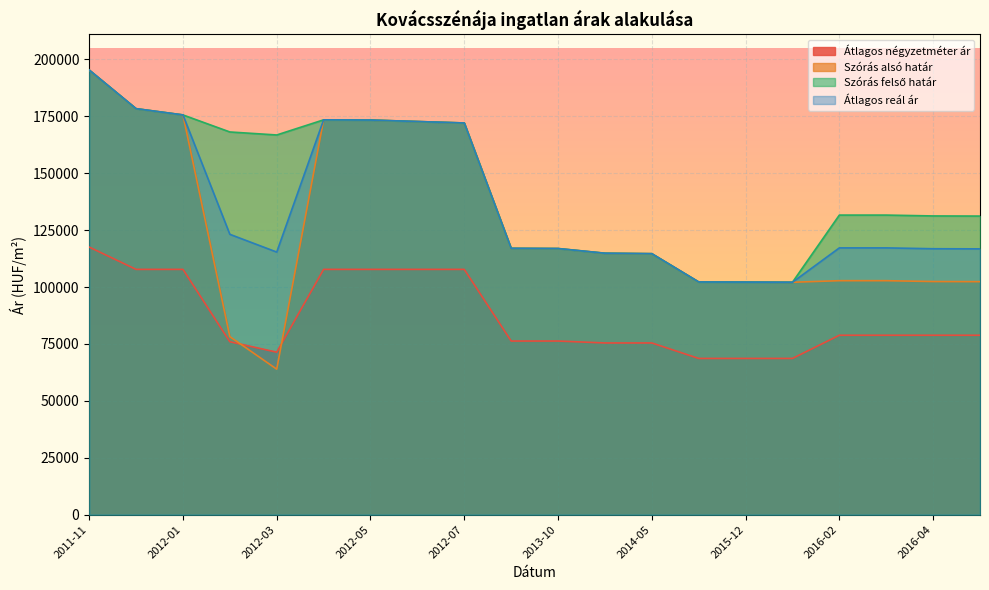

Reading right to left, list all the values displayed in this chart.

Átlagos négyzetméter ár: 78812	78812	78812	78812	68625	68625	68625	75423	75423	76271	76271	107745	107745	107745	107745	71372	75955	107745	107745	117549
Szórás alsó határ: 102348	102405	102780	102780	102090	102166	102216	114638	114840	116900	116989	172055	172696	173341	173434	63910	78194	175592	178342	195321
Szórás felső határ: 131162	131219	131594	131594	102090	102166	102216	114638	114840	116900	116989	172055	172696	173341	173434	166786	168108	175592	178342	195321
Átlagos reál ár: 116755	116812	117187	117187	102090	102166	102216	114638	114840	116900	116989	172055	172696	173341	173434	115348	123151	175592	178342	195321